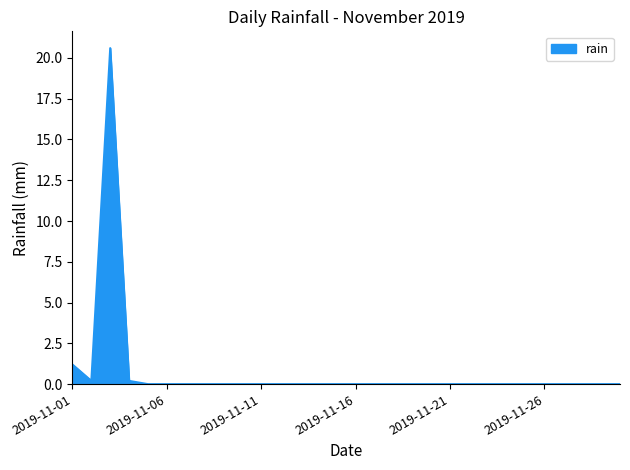

What is the greatest value displayed?

20.6